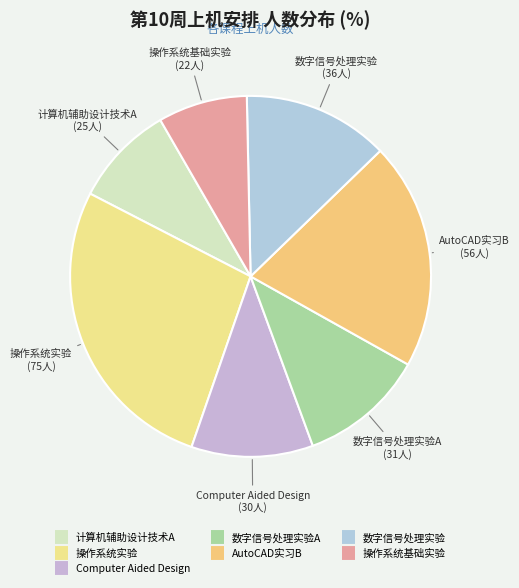

How many segments does this pie chart have?

7